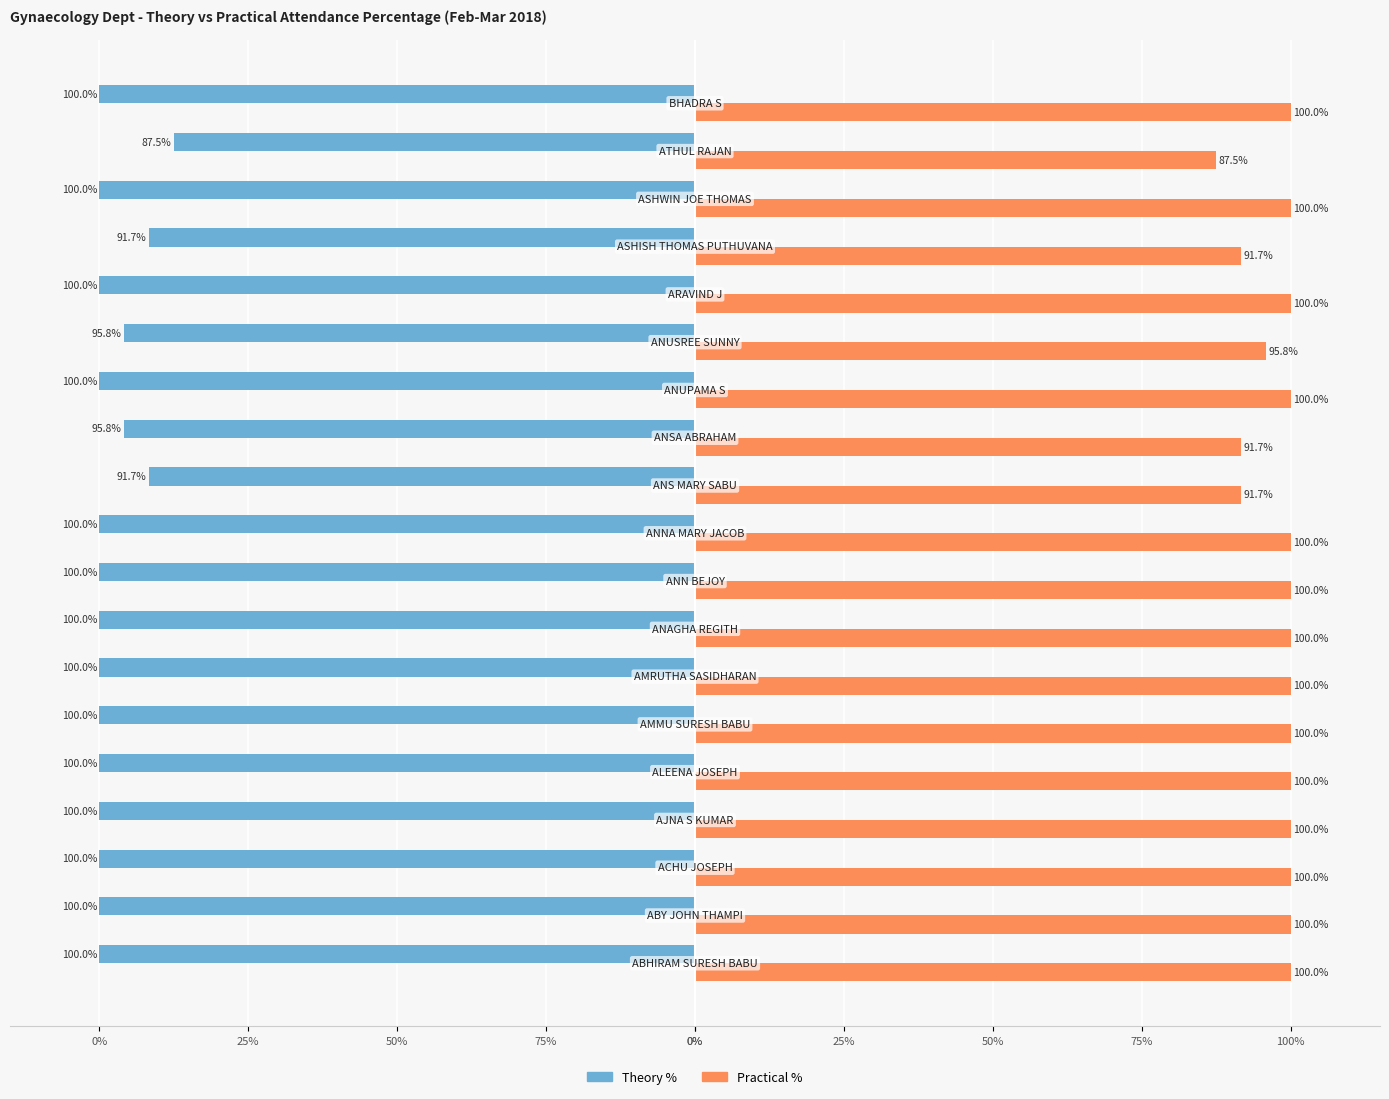

What is the value of the Theory % bar at the 5th from the left?

-100.0